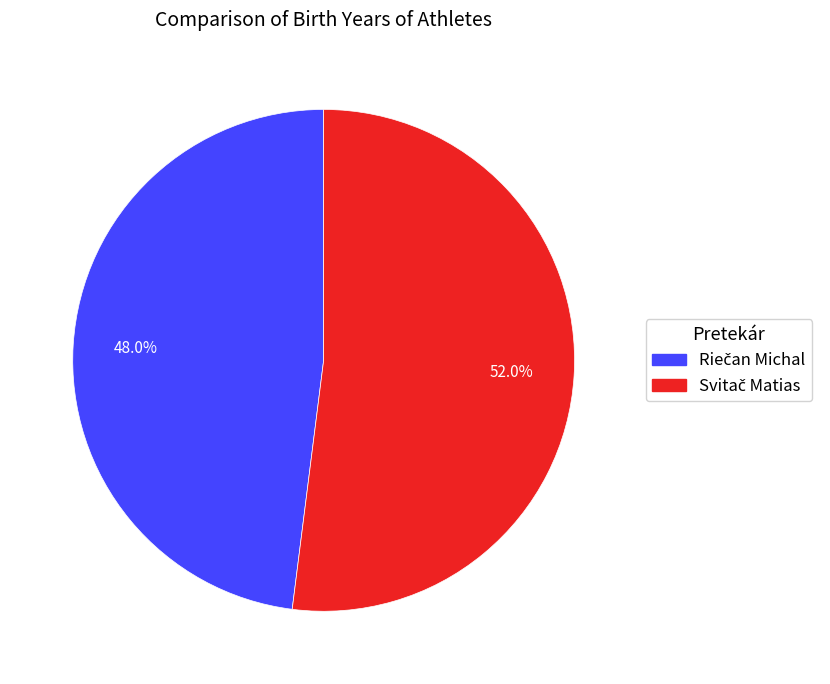

Count the number of slices in the pie.

2